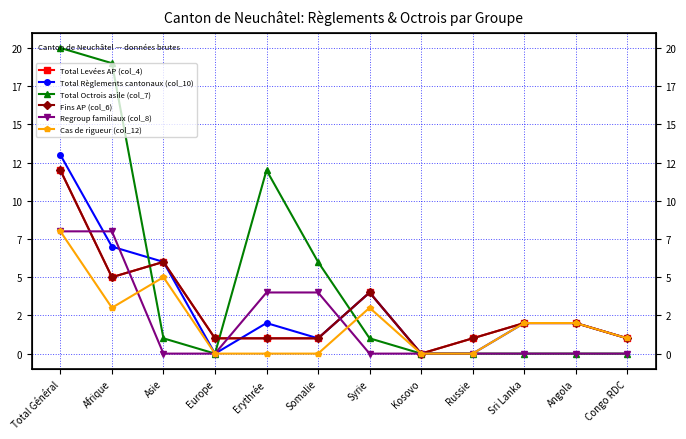

What is the difference between the maximum and minimum values in the Regroup familiaux (col_8) series?

8